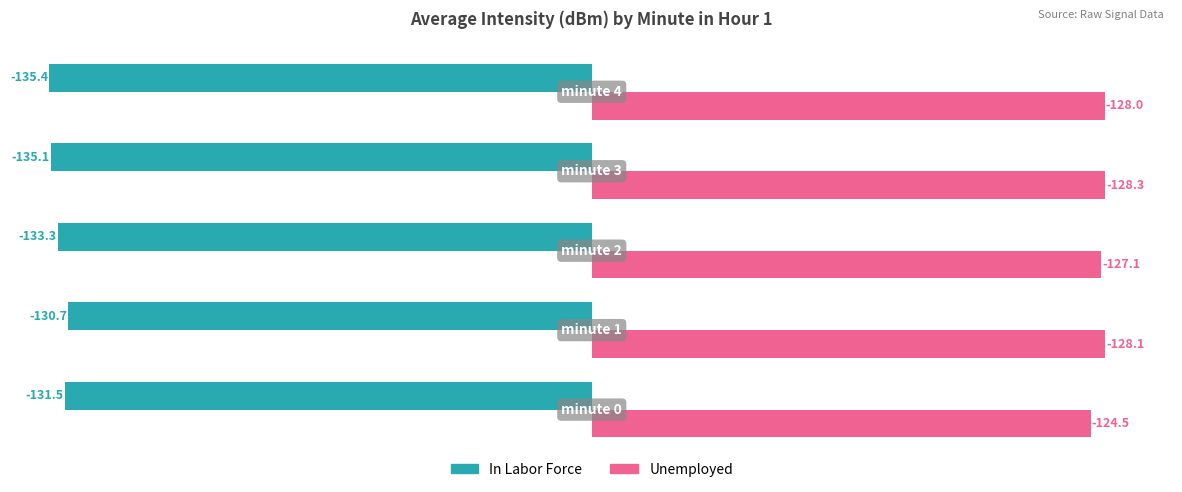

True or false: Unemployed has a value of 69.7 at 1.

False